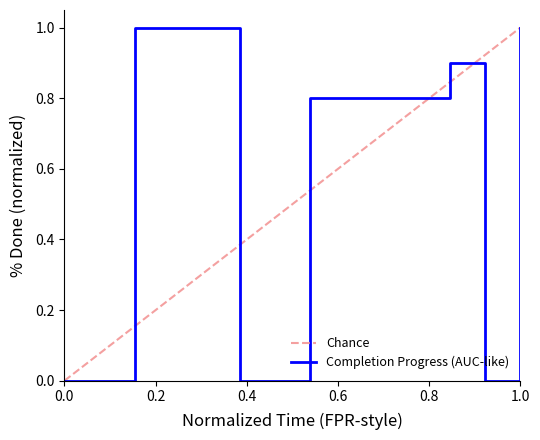

Does the chart have visible grid lines?

No